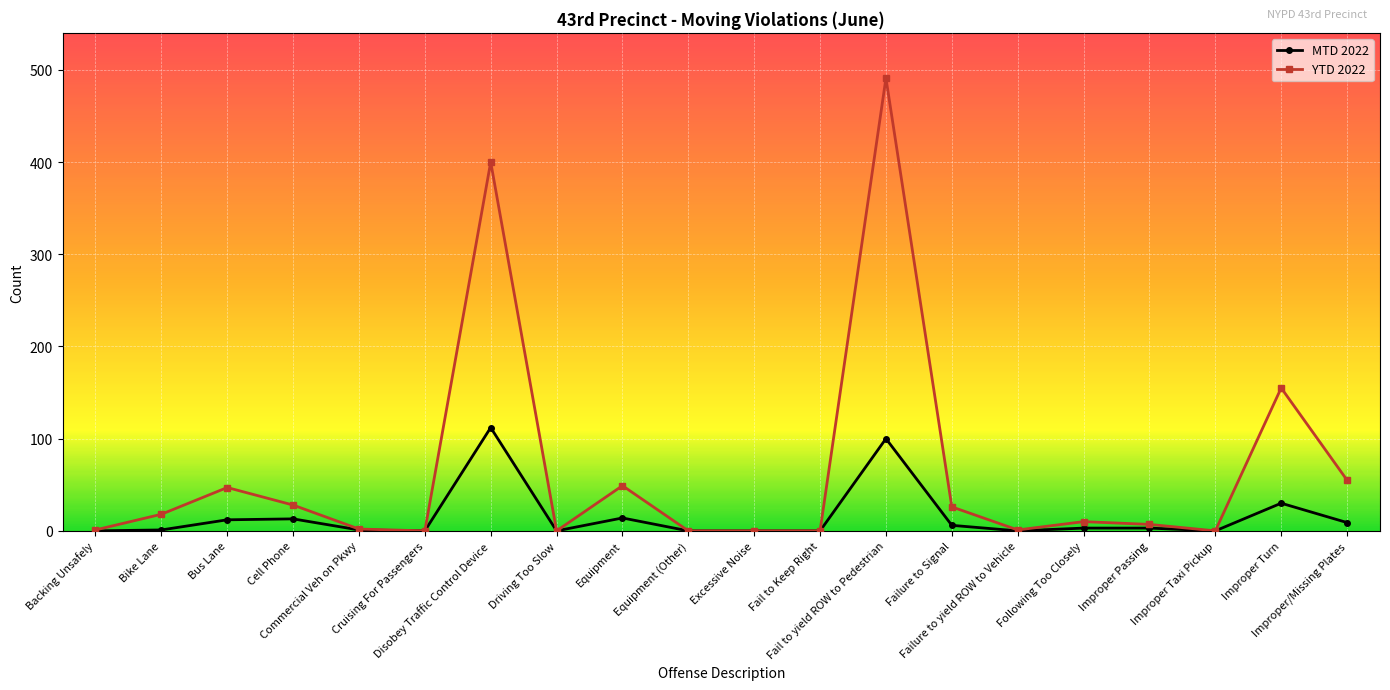

Which series has the largest total across all categories?

YTD 2022